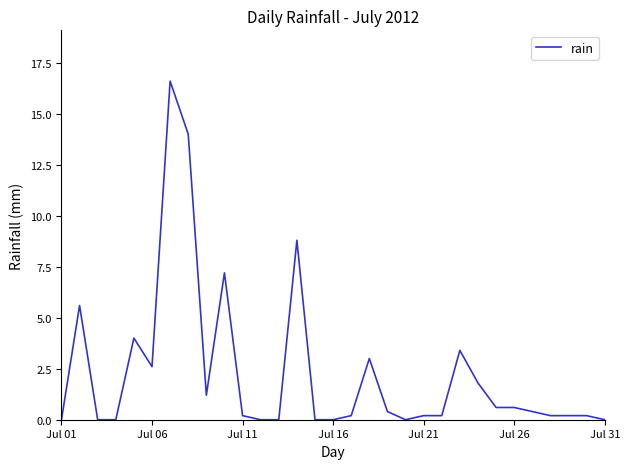

What is the sum of all values?

71.6